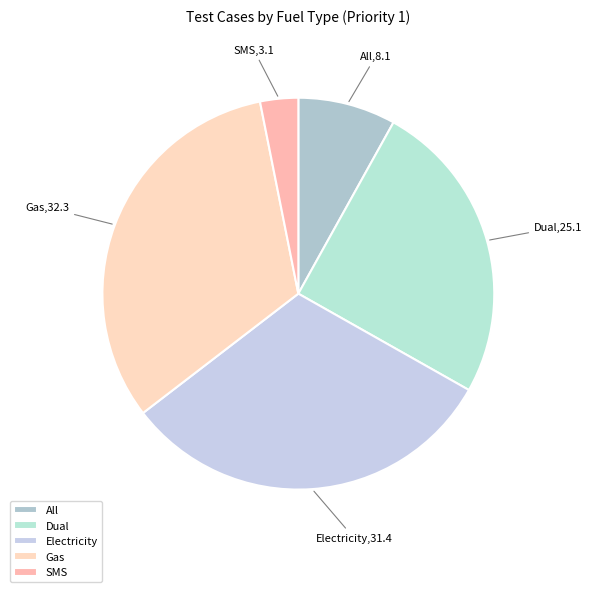

What is the ratio of the value at All to the value at Dual?

0.3